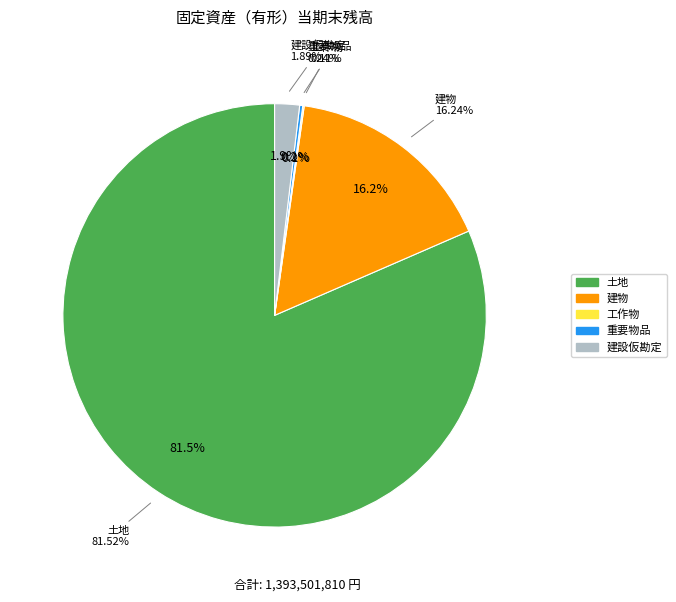

Which slice is the largest?

土地